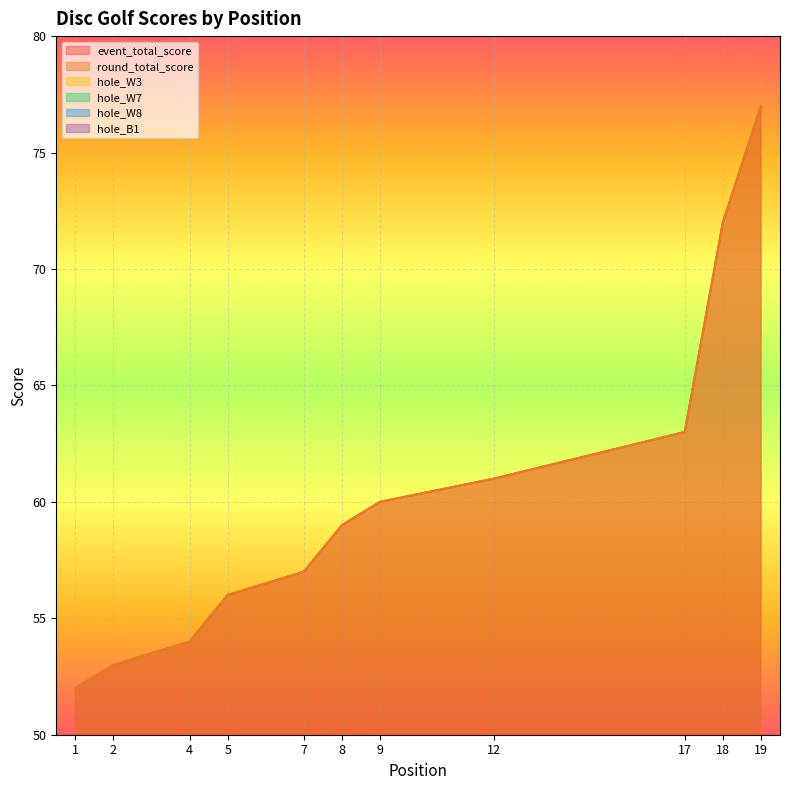

How many times do hole_B1 and hole_W3 cross each other?

7